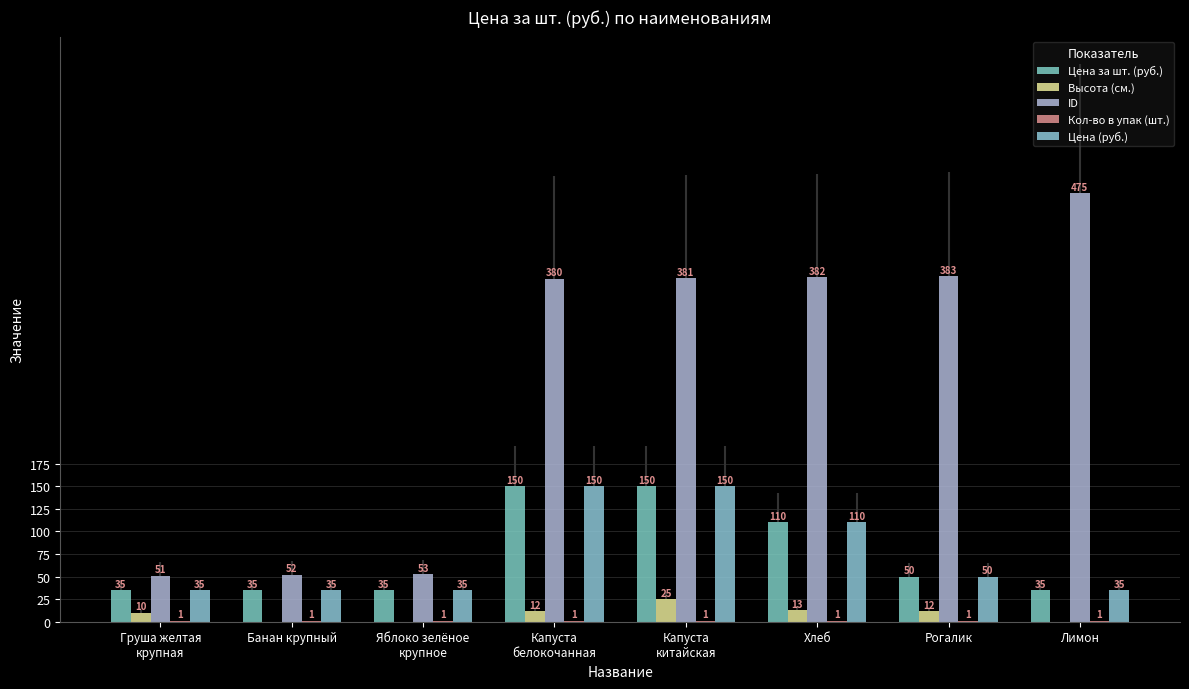

List the series in order of their peak value, lowest first.

Кол-во в упак (шт.), Высота (см.), Цена за шт. (руб.), Цена (руб.), ID